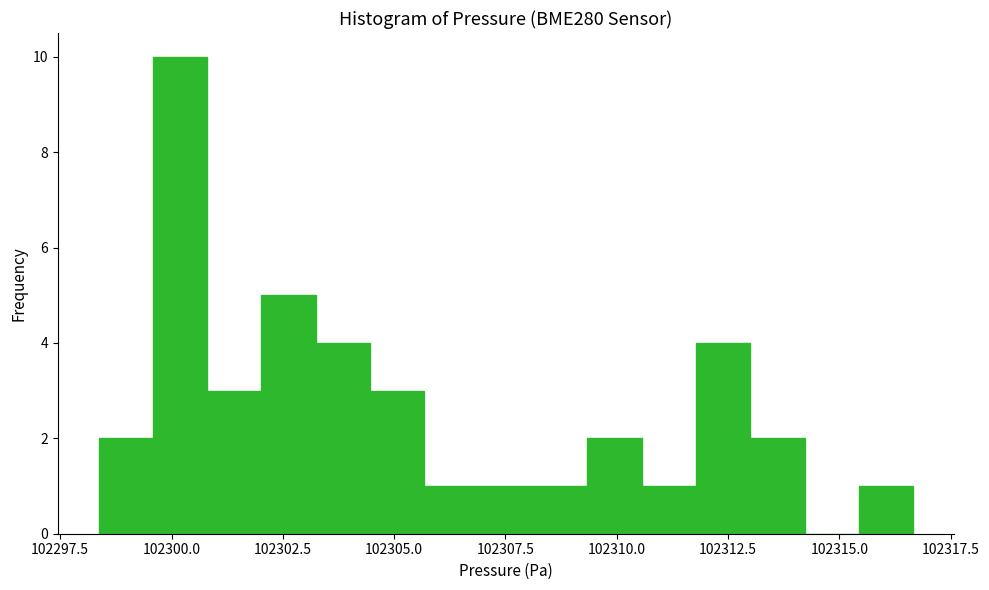

Around what value on the x-axis is the tallest bar? Give the approximate position of its centre, as read against the axis.

102300.0